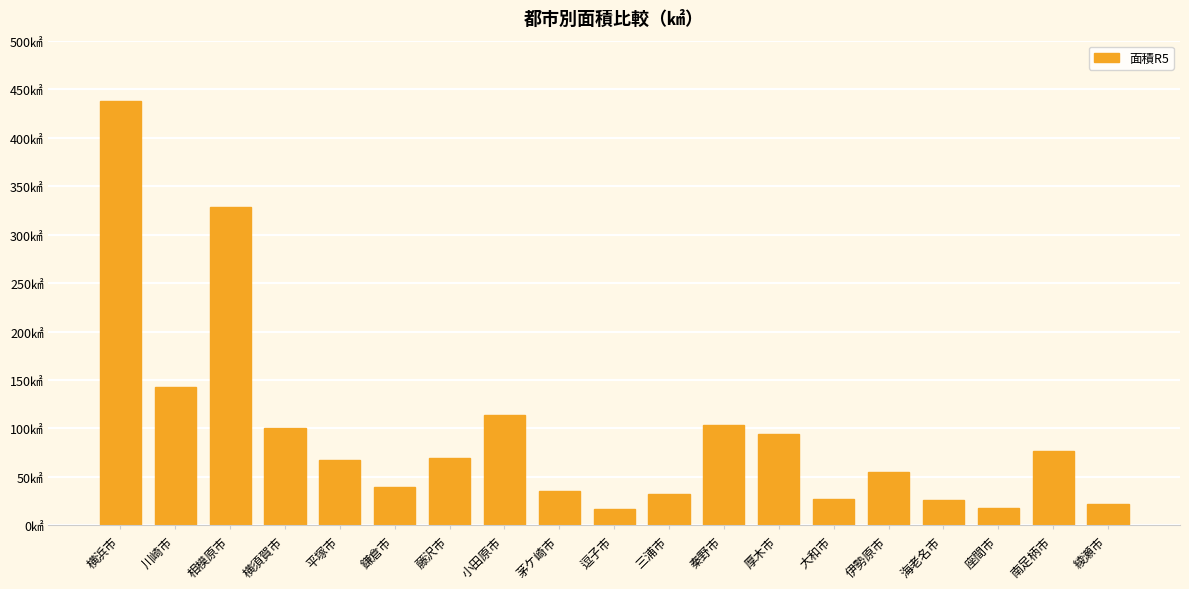

Is it true that the value at 厚木市 is 93.8?

True